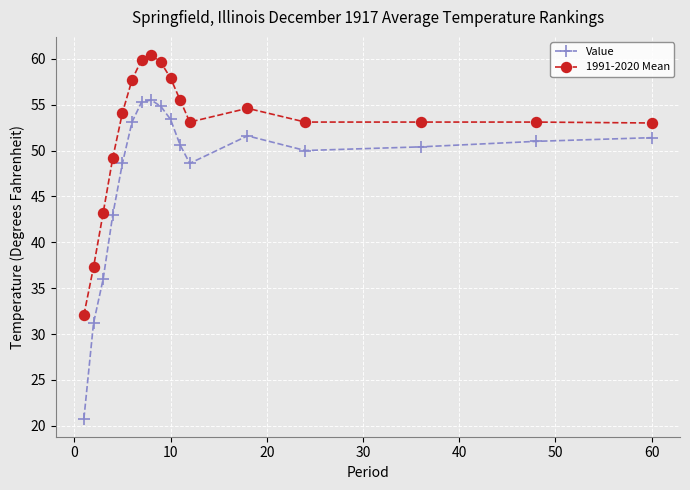

True or false: Value has more than 0 points higher than both neighbors.

True